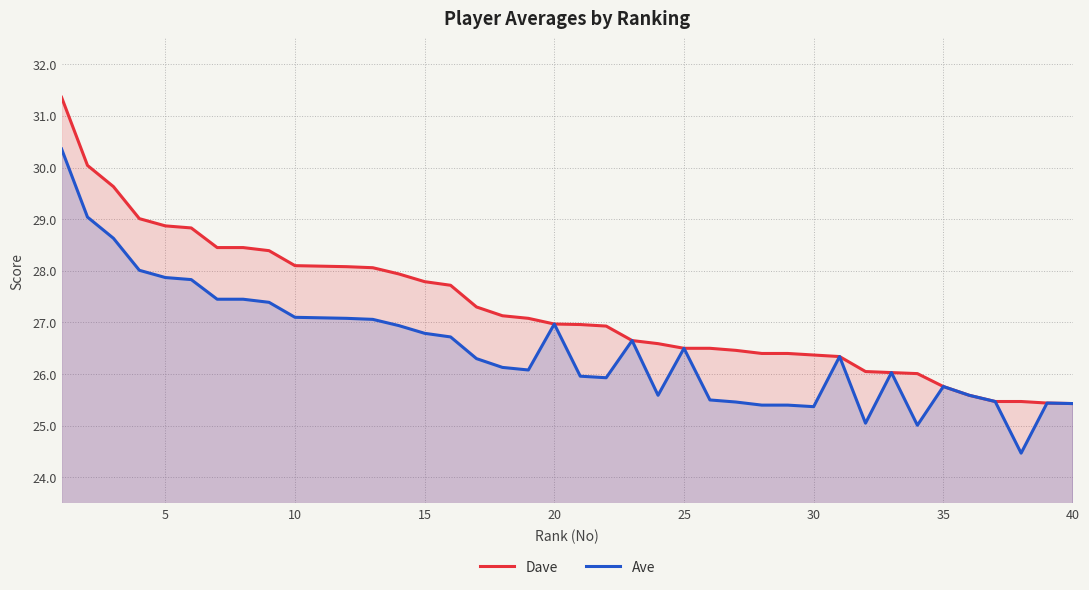

List the series in order of their overall mean, highest first.

Dave, Ave